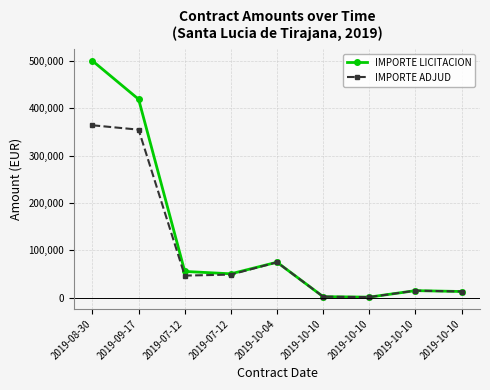

Reading right to left, extract all data points from this chart.

IMPORTE LICITACION: 13186.2	15026.6	1323.3	2298.1	75000.0	50519.8	55555.0	418845.7	499884.4
IMPORTE ADJUD: 13186.2	15026.6	1323.3	2298.1	74900.0	48870.4	46749.3	354678.6	363950.4